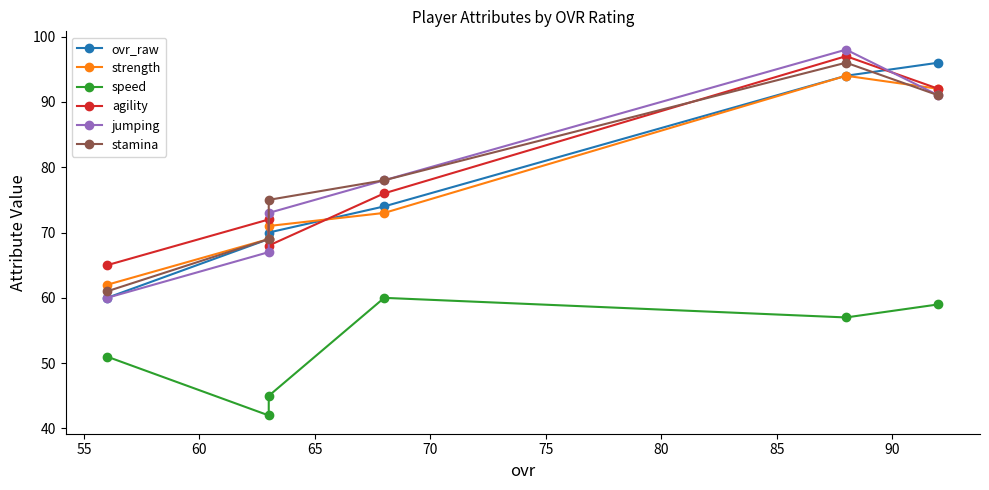

Does the chart display data point markers on the line(s)?

Yes